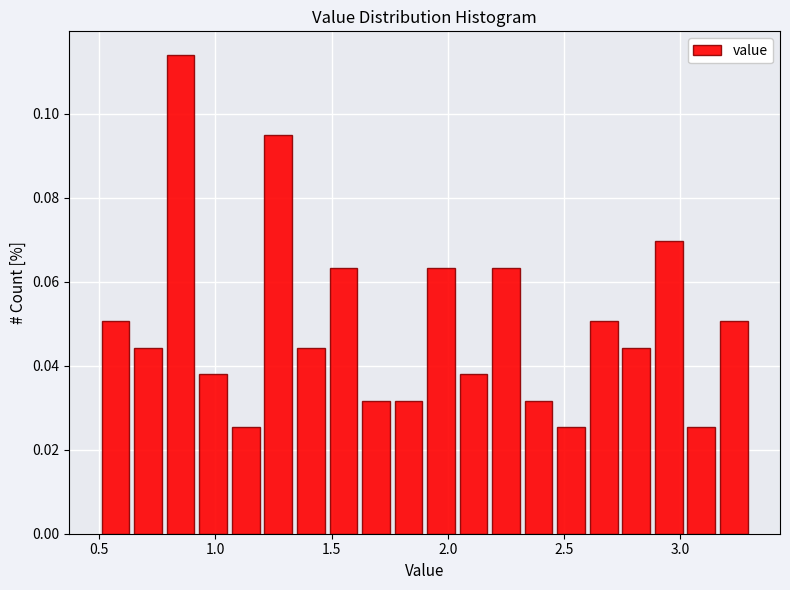

Around what value on the x-axis is the tallest bar? Give the approximate position of its centre, as read against the axis.

0.85